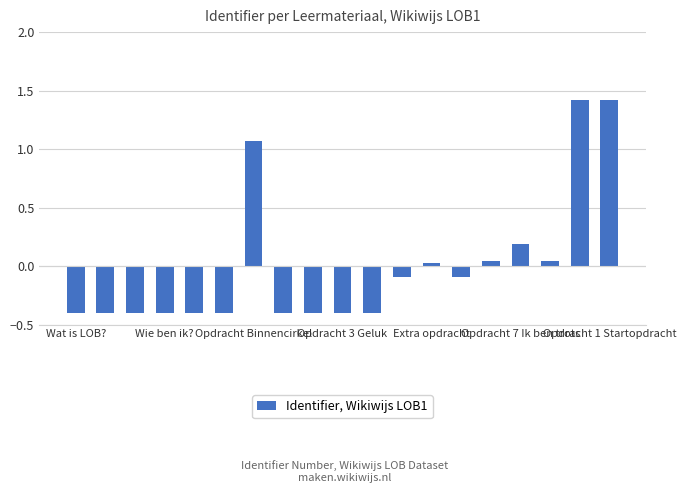

What is the difference between the maximum and minimum values?

1.8